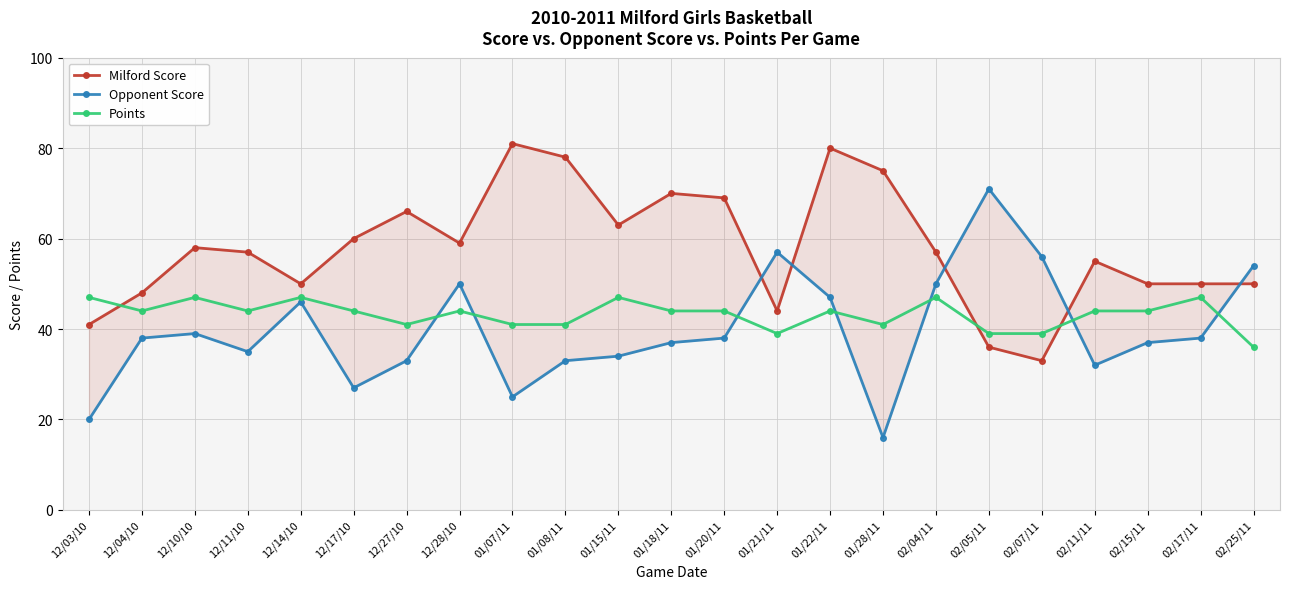

Which category has the lowest value in the Points series?

02/25/11